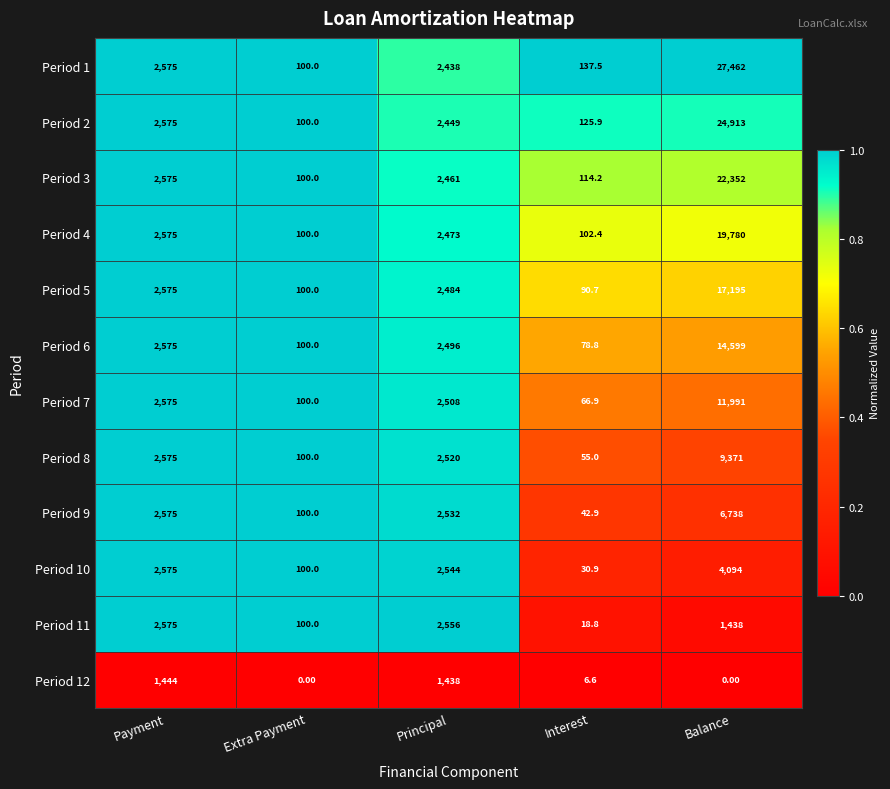

Where is Period 1 nearest to the value 13781?

Payment